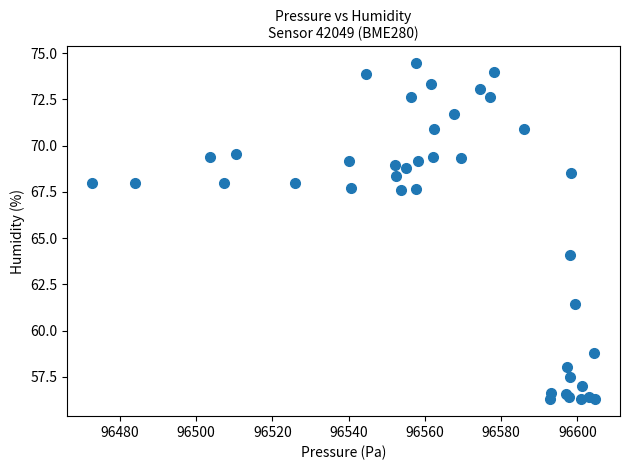

What Y value in the scatter plot is closest to 65?

64.1